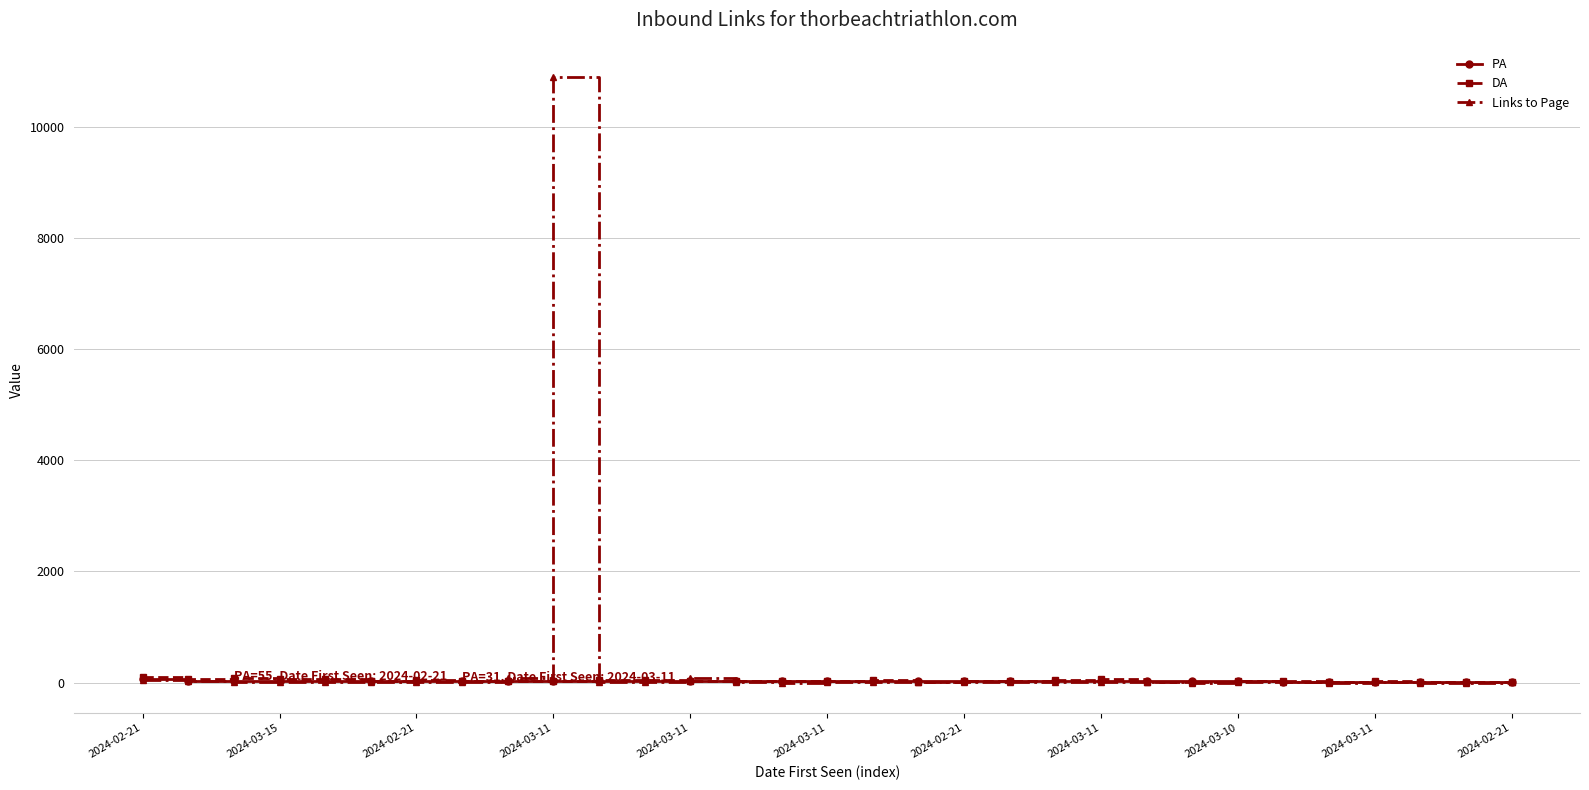

What is the greatest value displayed?

10891